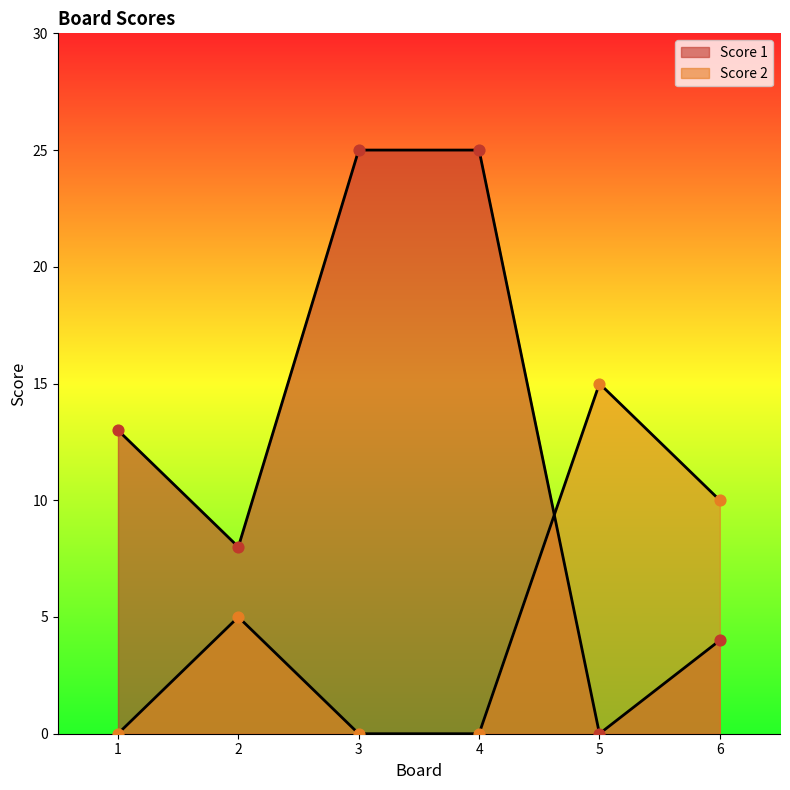

What are all the series names shown in the legend?

Score 1, Score 2